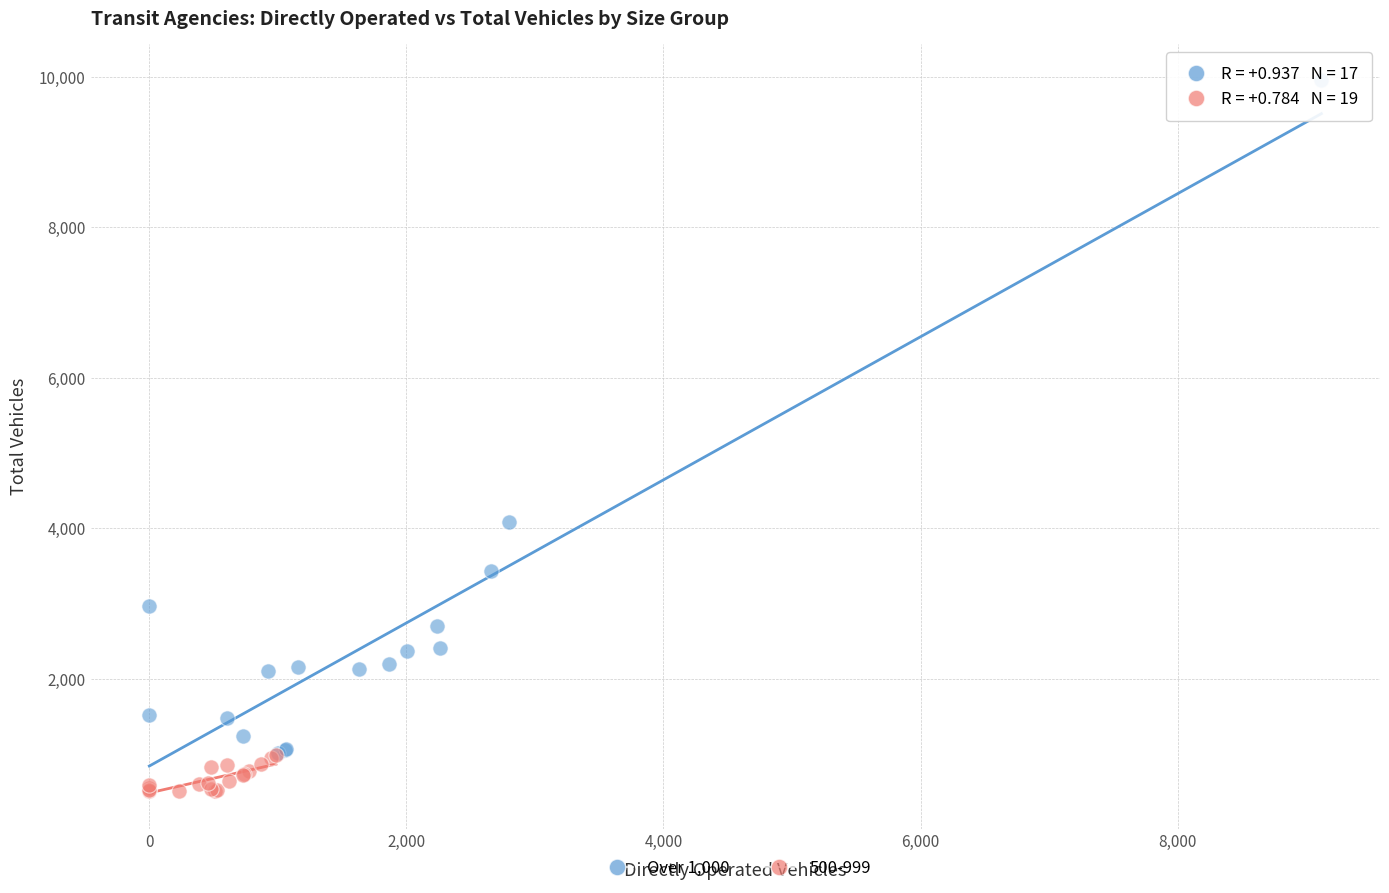

Which series reaches the minimum Y coordinate?

500-999